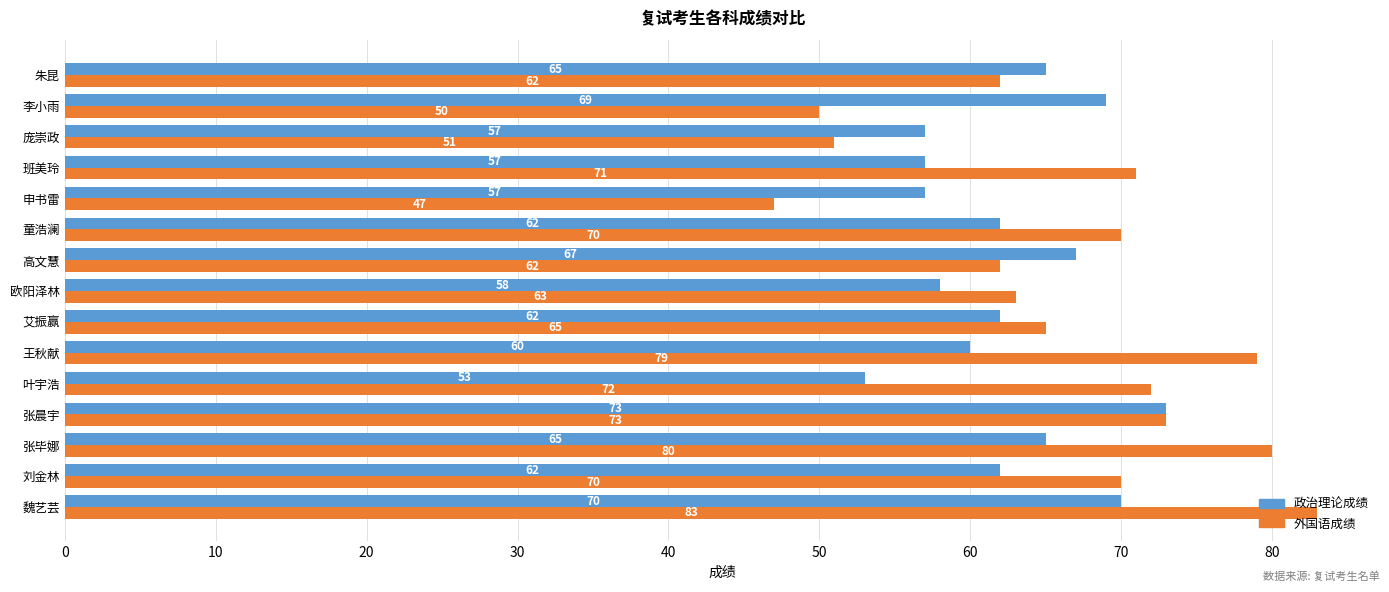

Which series has the widest spread of values?

外国语成绩